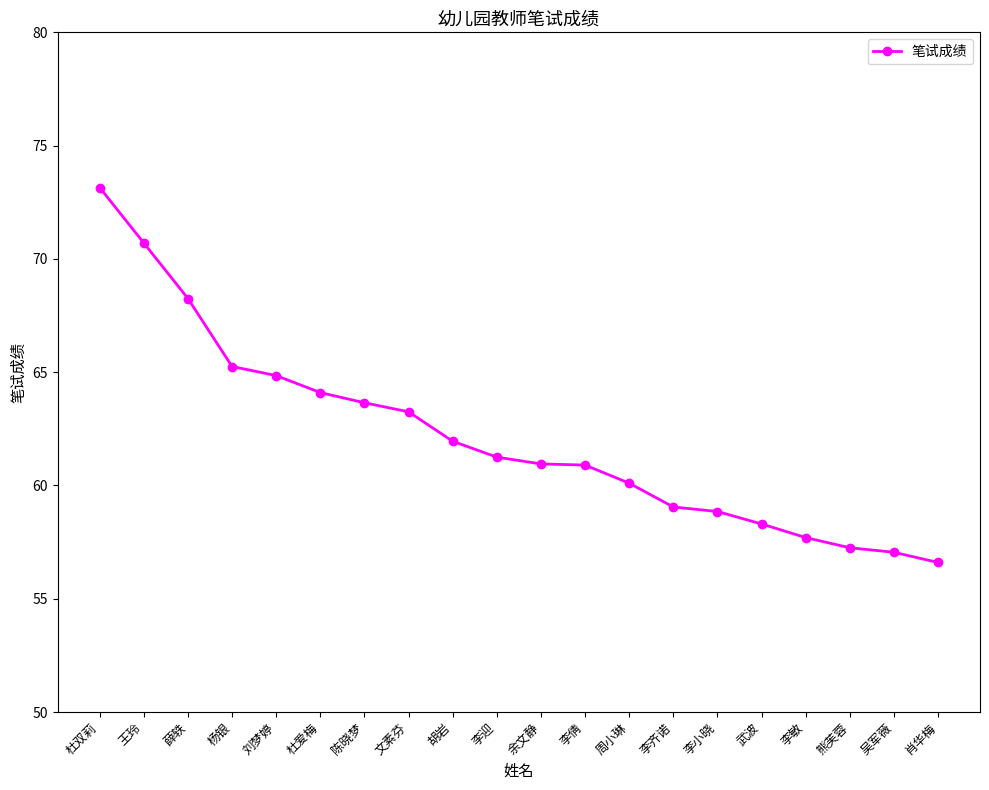

Which label corresponds to the largest value in the chart?

杜双莉